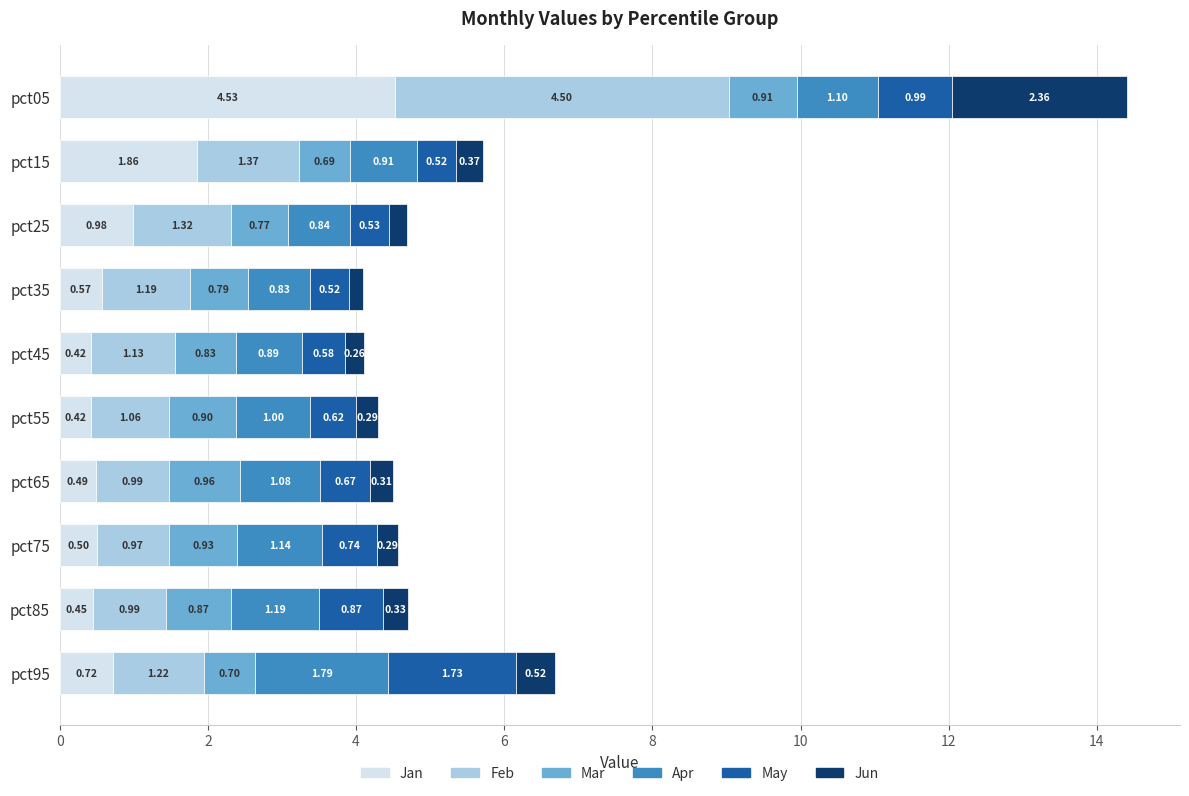

At which category is the sum across all series the highest?

pct05